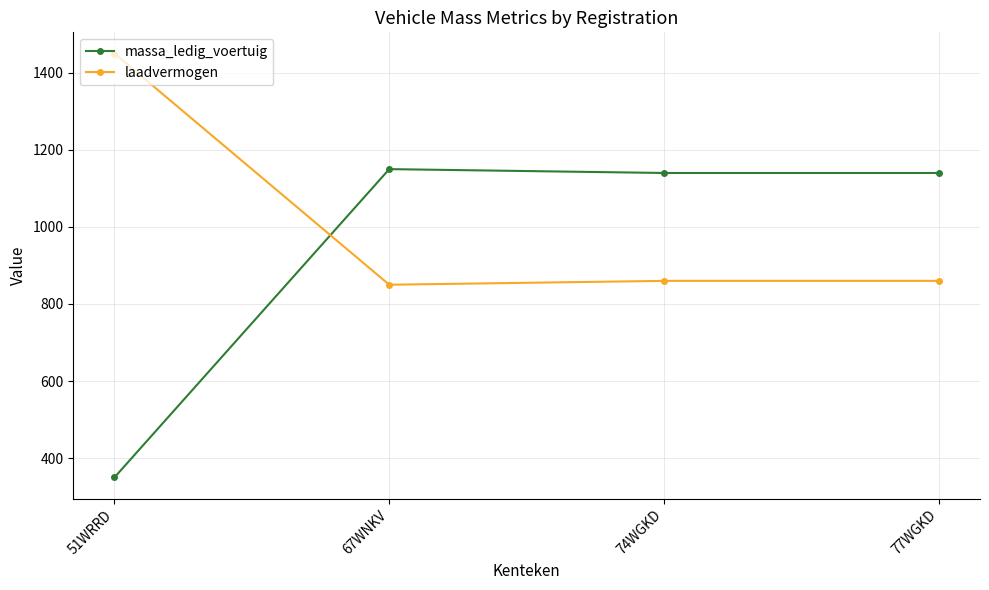

What is the label of the 4th point from the left?

77WGKD